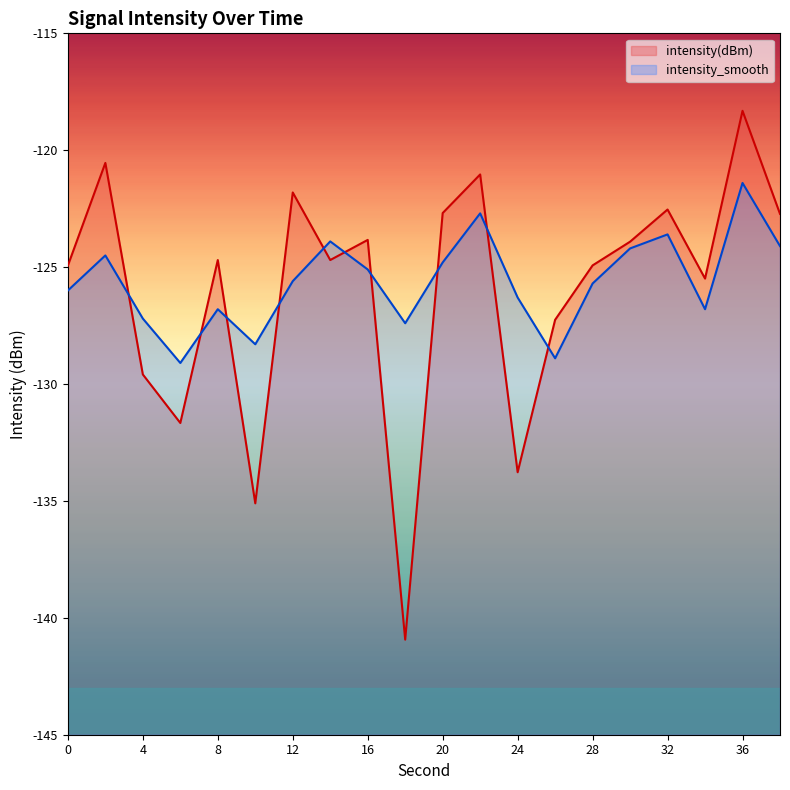

At which category is the sum across all series the highest?

36